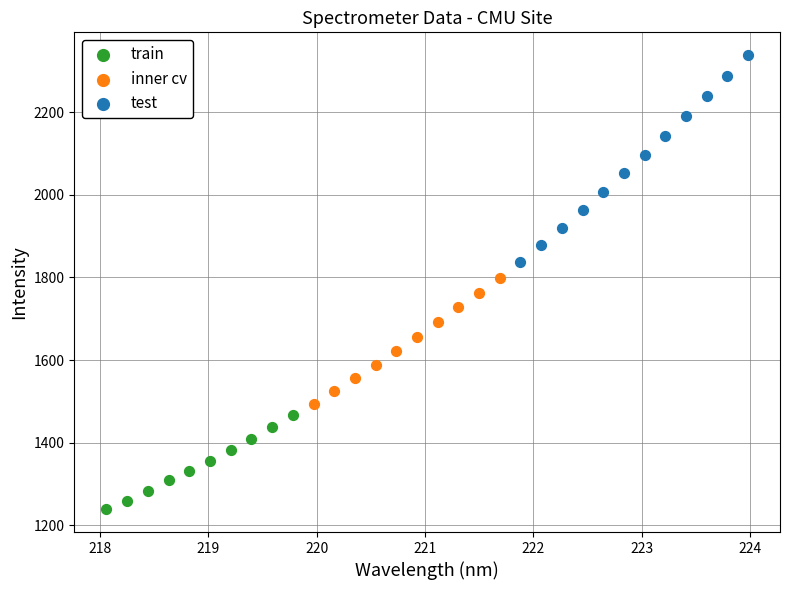

Which series contains the lowest Y value?

train